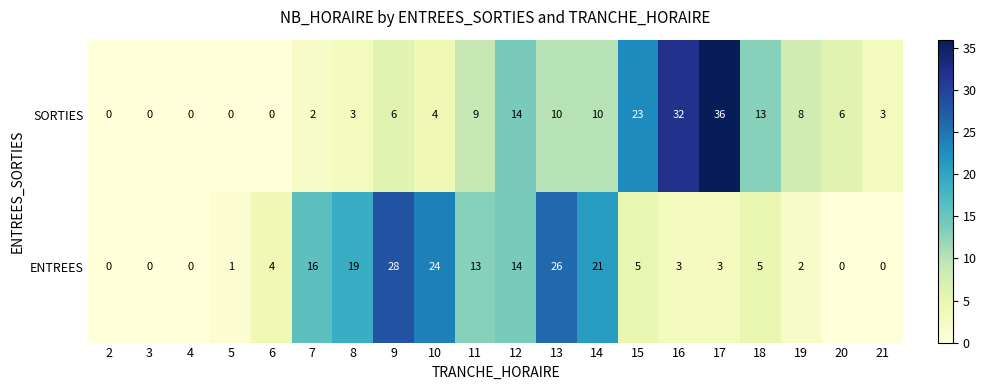

What is the approximate value of SORTIES at 13, to the nearest 5?

10